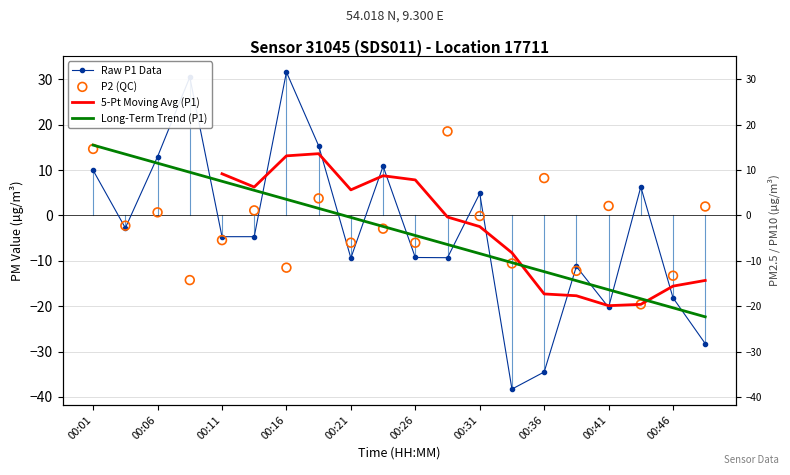

Which series reaches the minimum Y coordinate?

Raw P1 Data